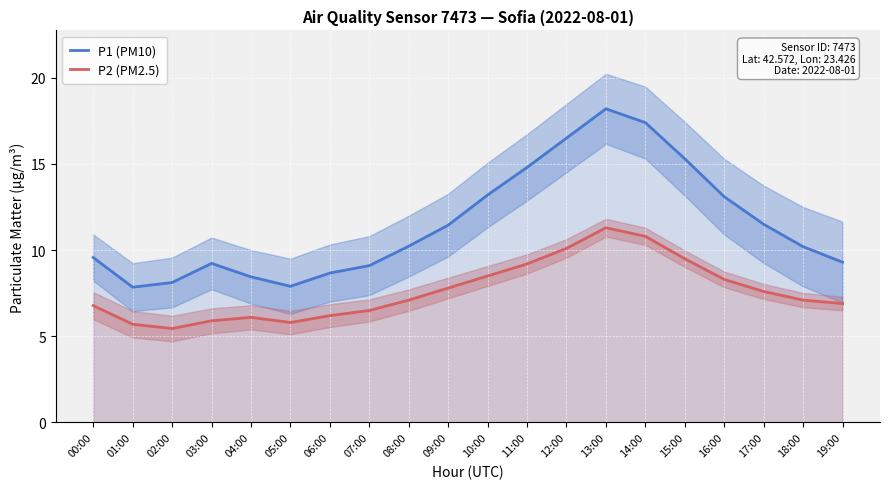

What is the value of the P1 (PM10) point at the 12th from the left?

14.8